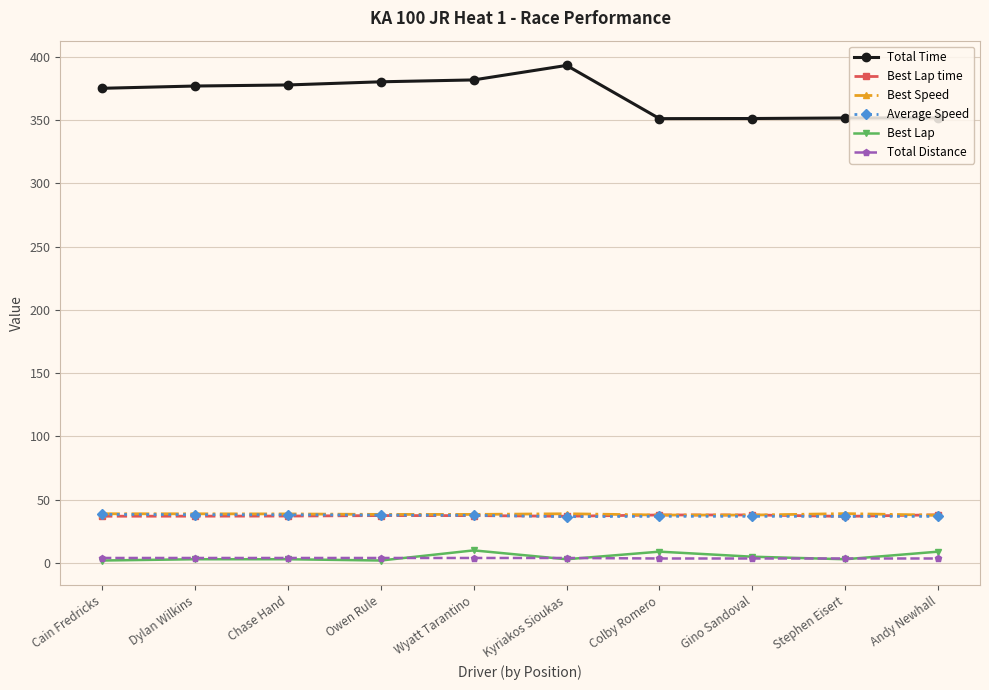

Does the chart display data point markers on the line(s)?

Yes